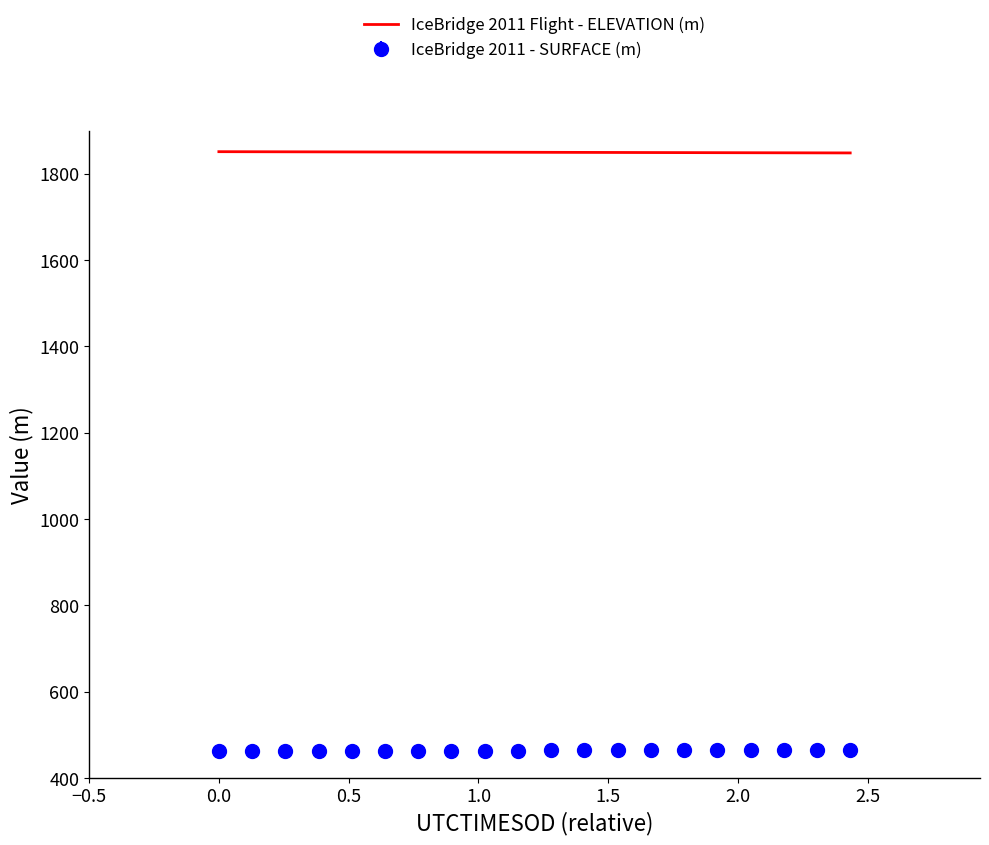

What is the smallest value displayed?

462.1